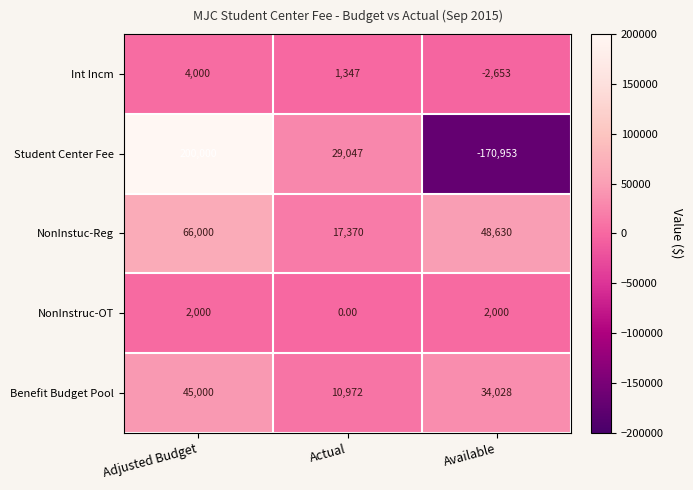

What is the total value across all series at Actual?

58736